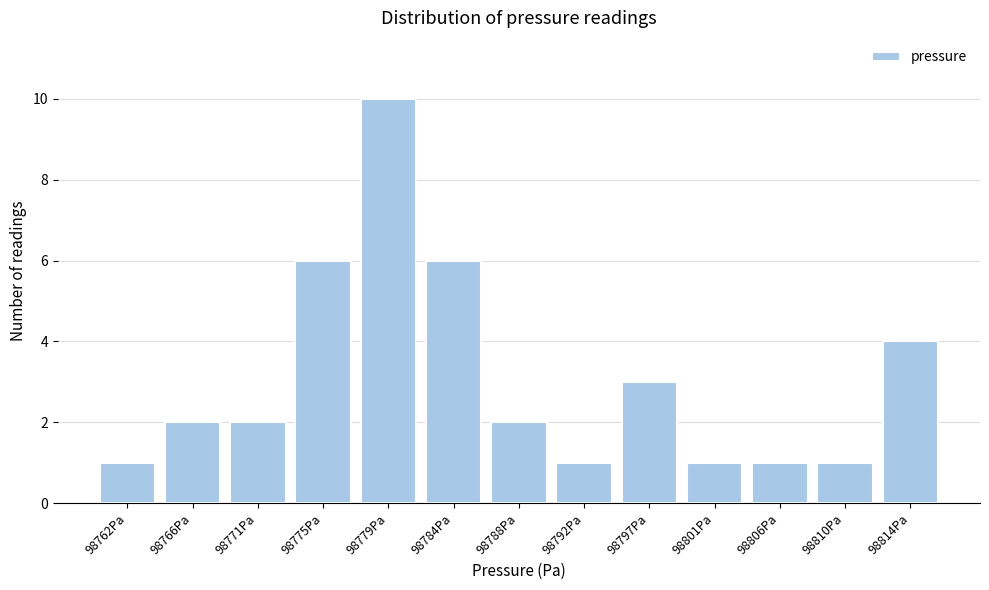

Reading left to right, extract all data points from this chart.

1	2	2	6	10	6	2	1	3	1	1	1	4